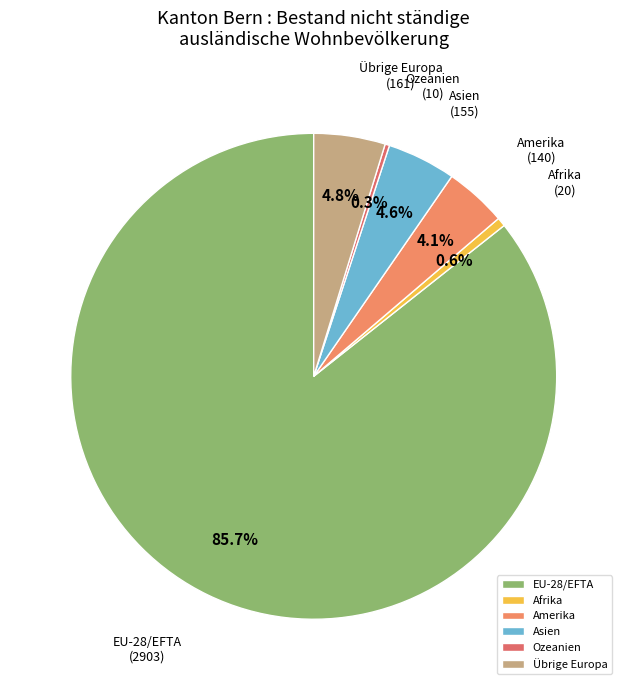

Combined, do Asien and EU-28/EFTA account for over 50%?

Yes